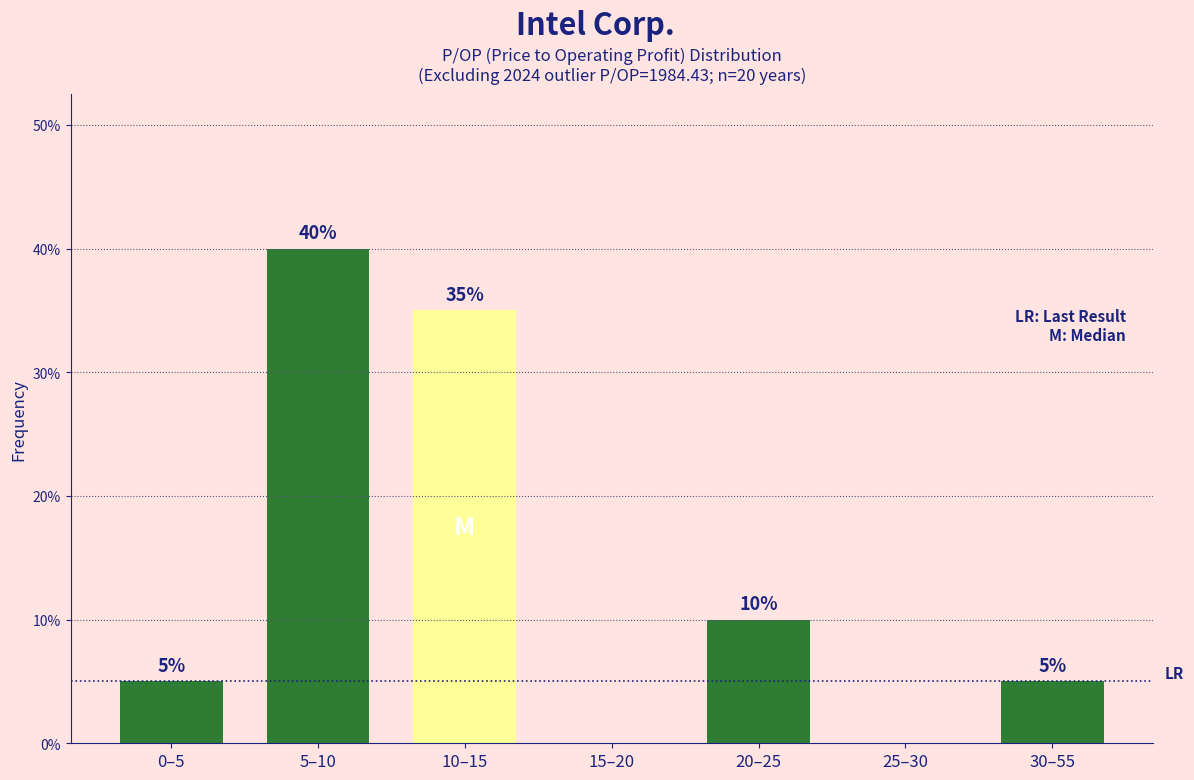

Reading left to right, extract all data points from this chart.

0–5=5	5–10=40	10–15=35	15–20=0	20–25=10	25–30=0	30–55=5